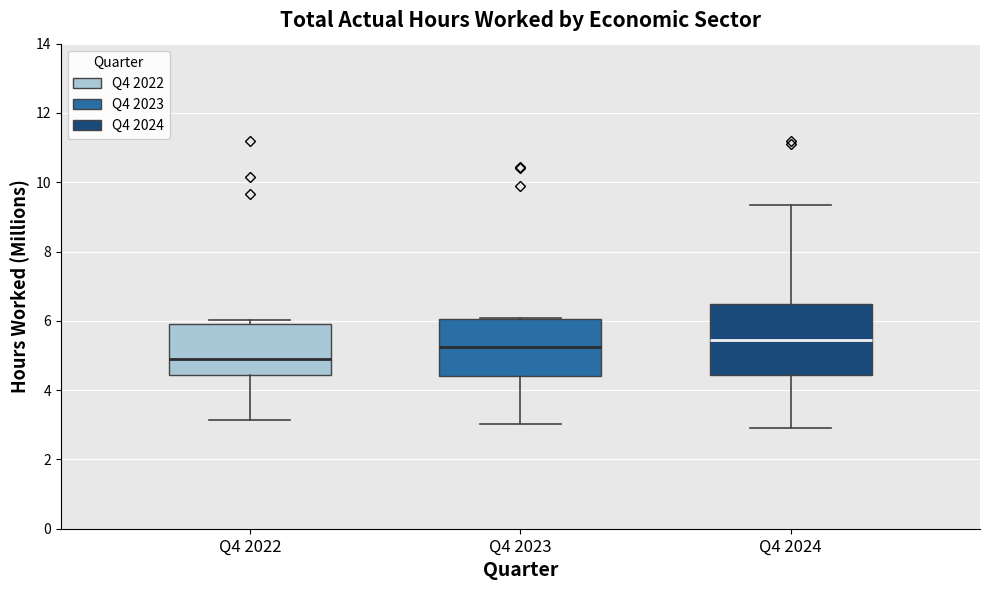

Comparing the boxes themselves (not the whiskers), which one is the tallest?

Q4 2024